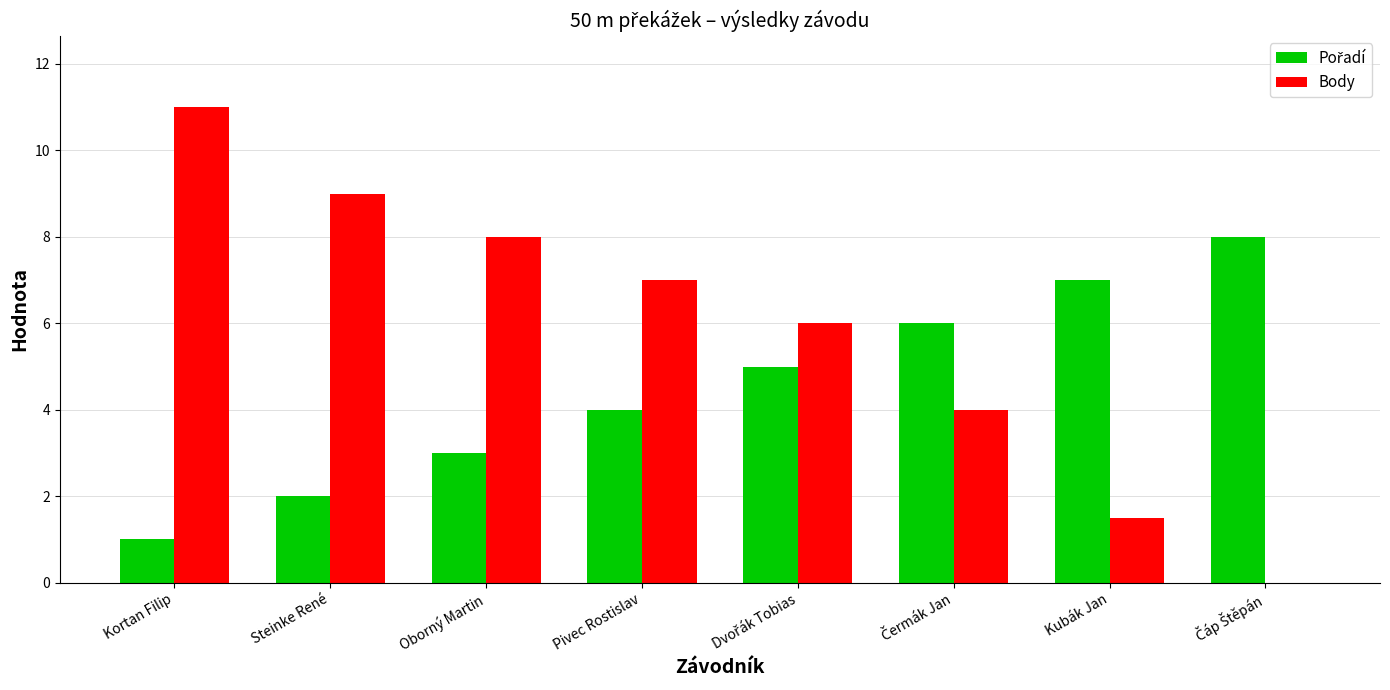

At which category is the sum across all series the highest?

Kortan Filip